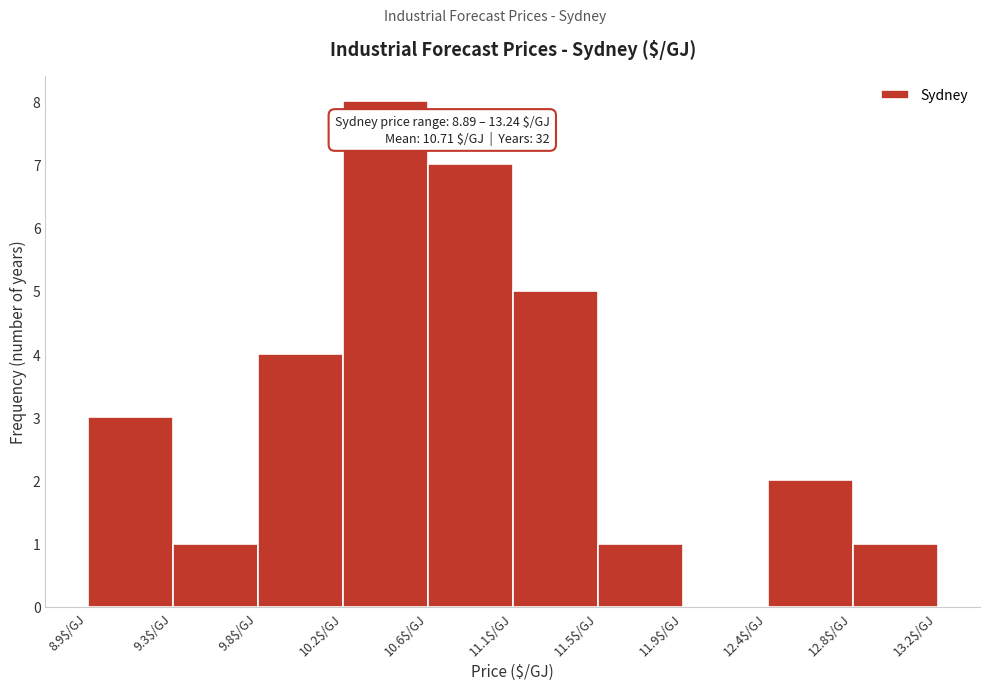

Which range on the x-axis has the tallest bar?

10.20 to 10.65